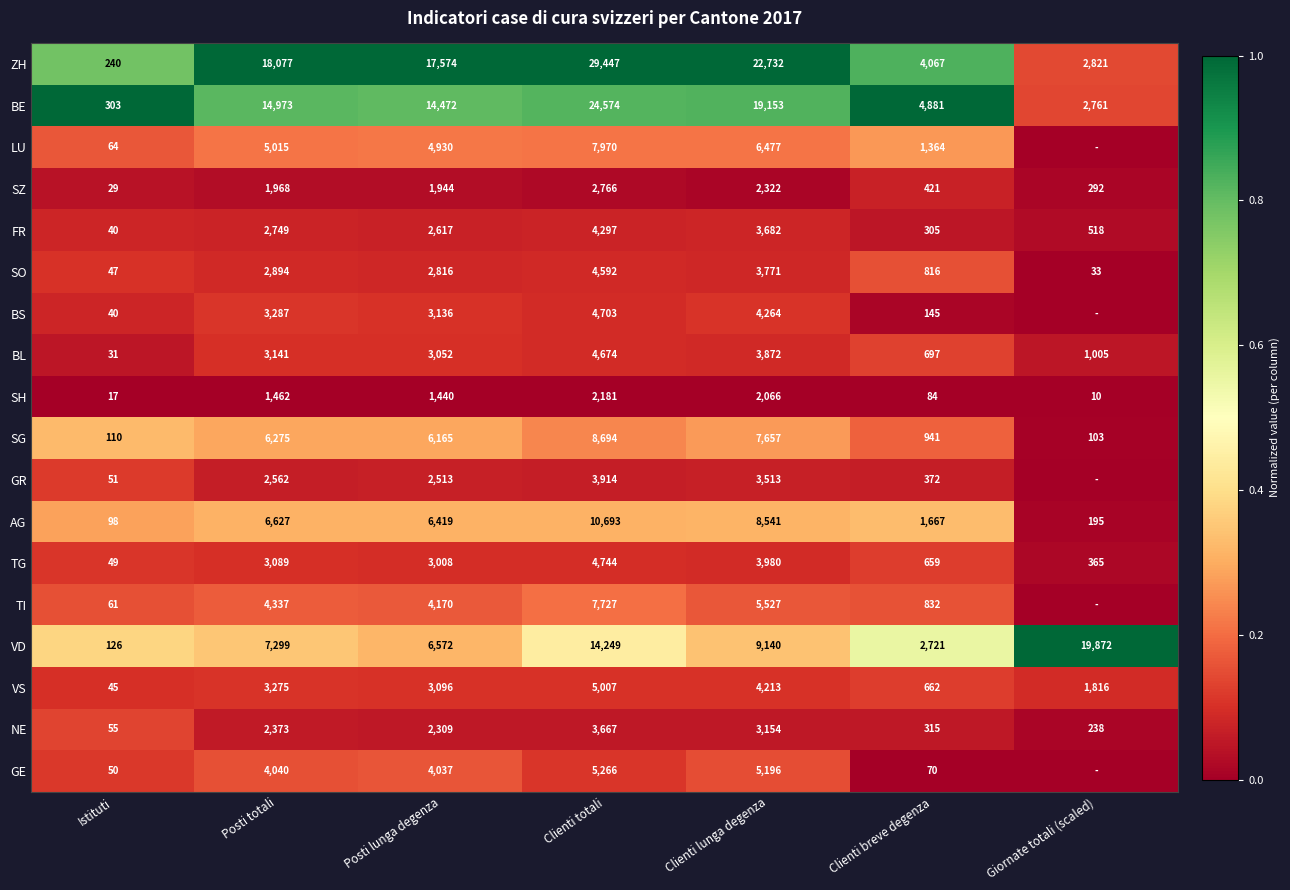

The value of BE at Istituti is 0.3. True or false?

False